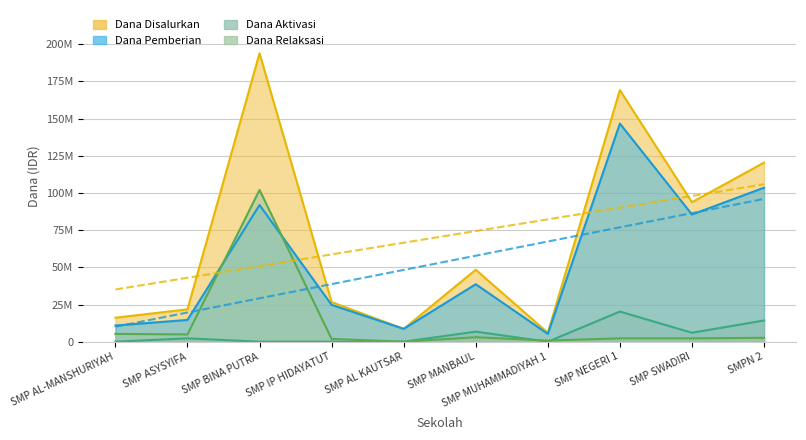

List the series in order of their peak value, lowest first.

Dana Aktivasi, Dana Relaksasi, Dana Pemberian, Dana Disalurkan